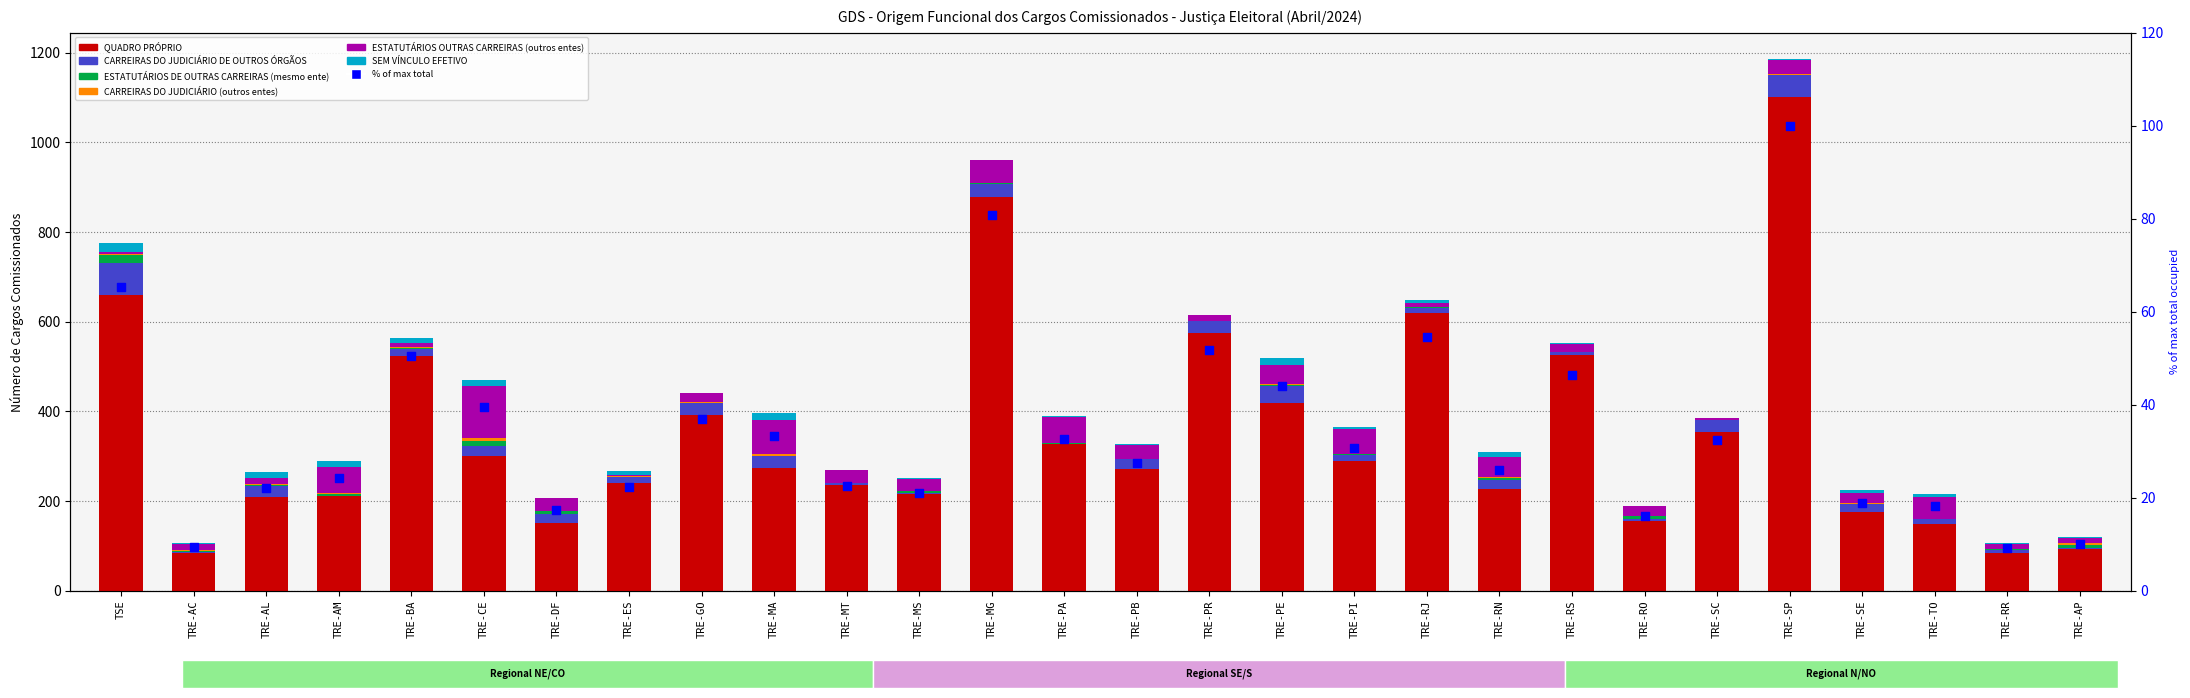

Is the value of ESTATUTÁRIOS DE OUTRAS CARREIRAS (mesmo ente) at TRE-SE greater than the value of QUADRO PRÓPRIO at TRE-PB?

No